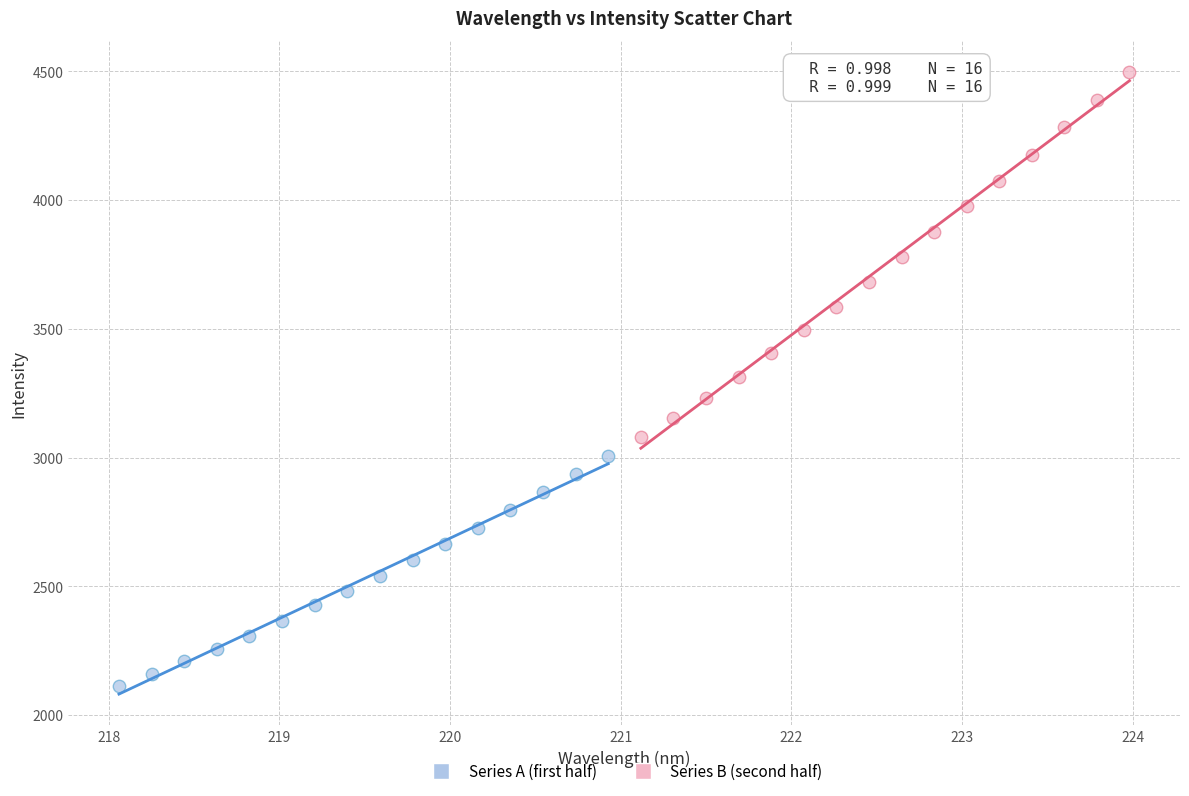

Which series reaches the minimum Y coordinate?

Series A (first half)